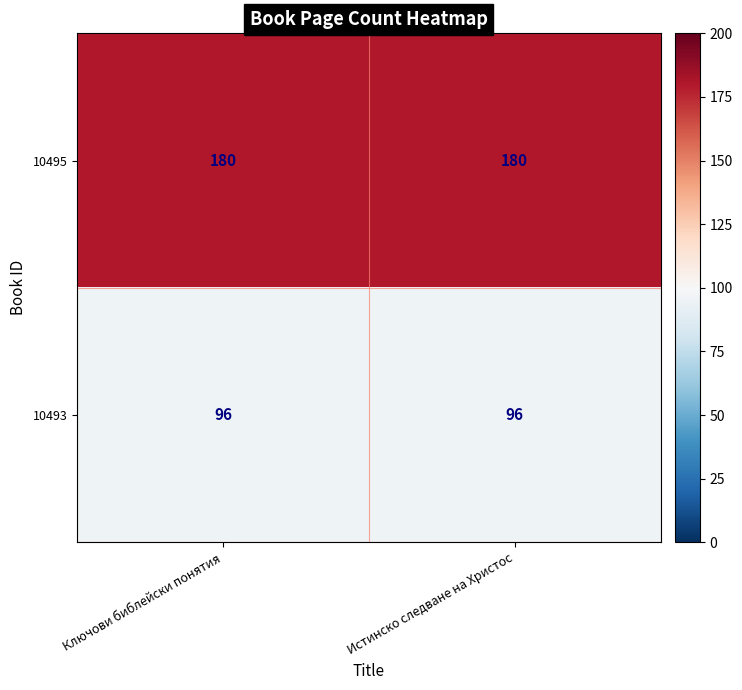

What is the sum of the 10493 values at Истинско следване на Христос and Ключови библейски понятия?

192